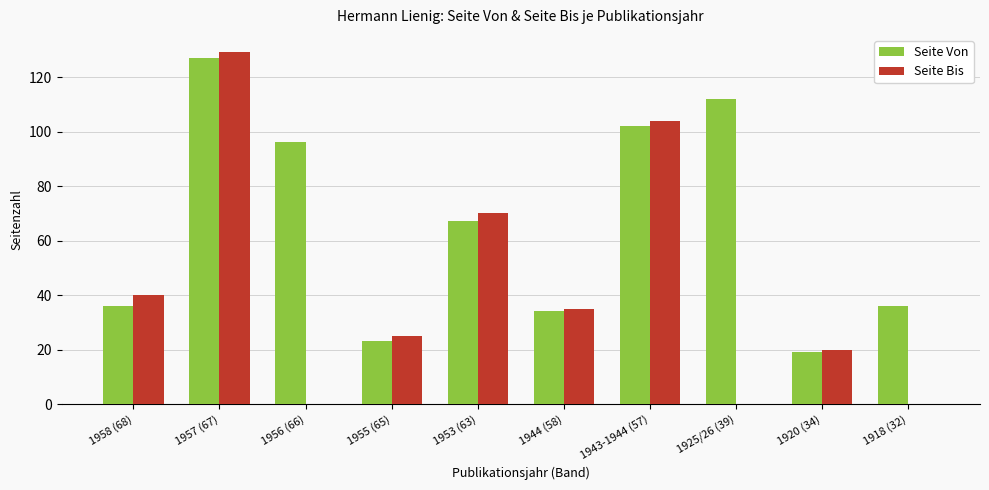

Where is Seite Bis nearest to the value 64?

1953 (63)